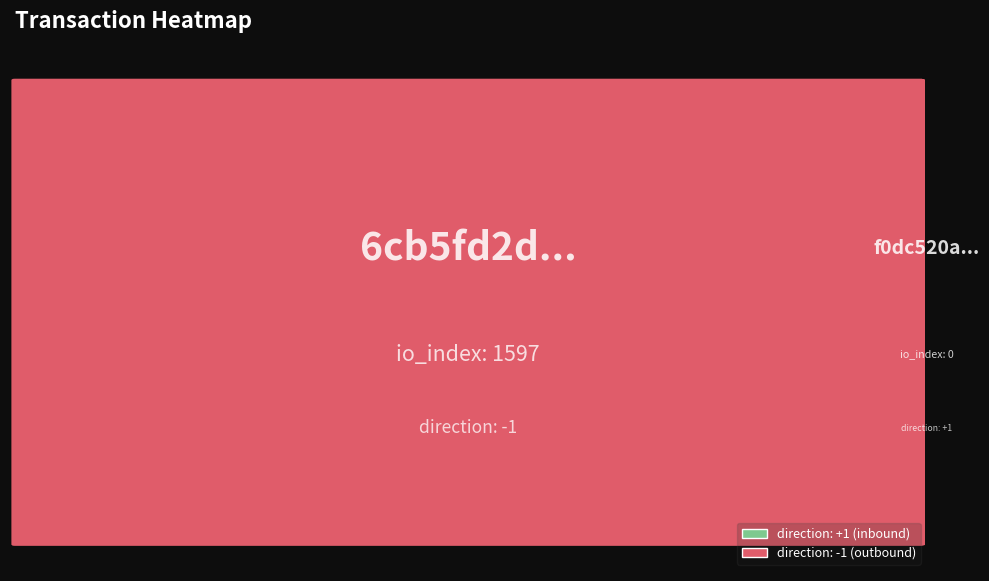

Is it true that f0dc520aa6483447bec7add8d9b028479ee5a9e equals 0.4 at direction?

False